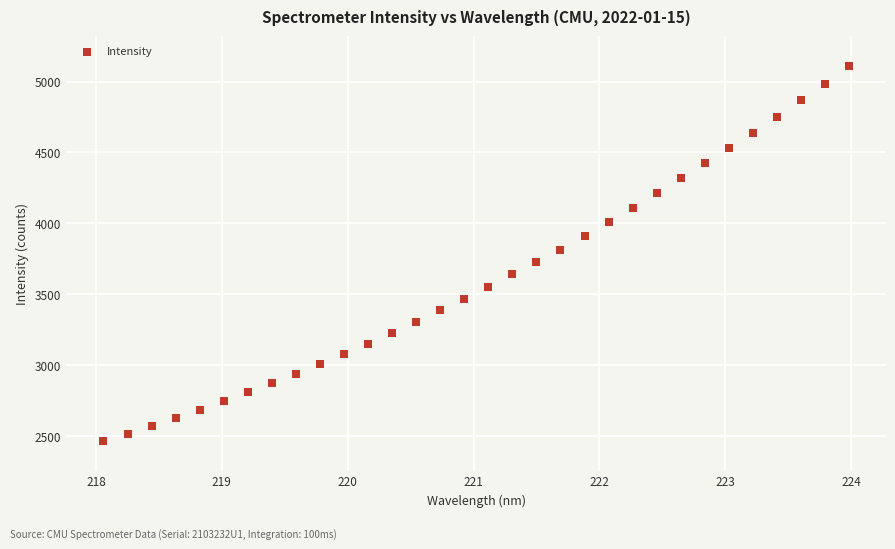

What is the range of X values (max minus min)?

5.9